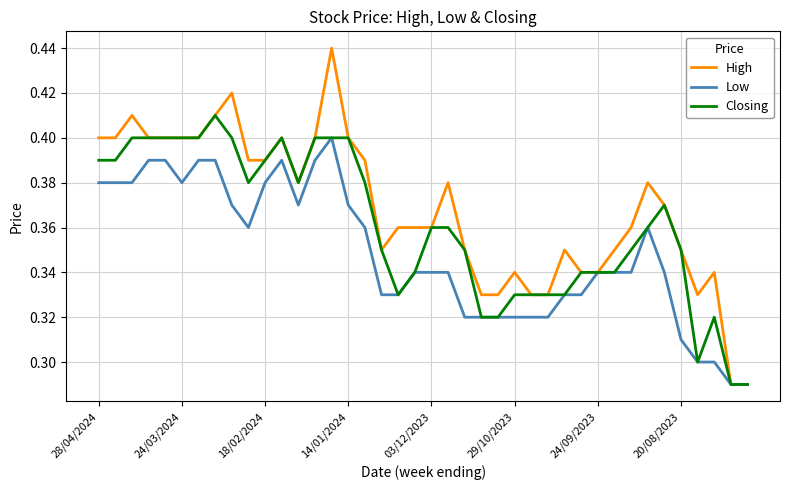

Which series has the largest total across all categories?

High